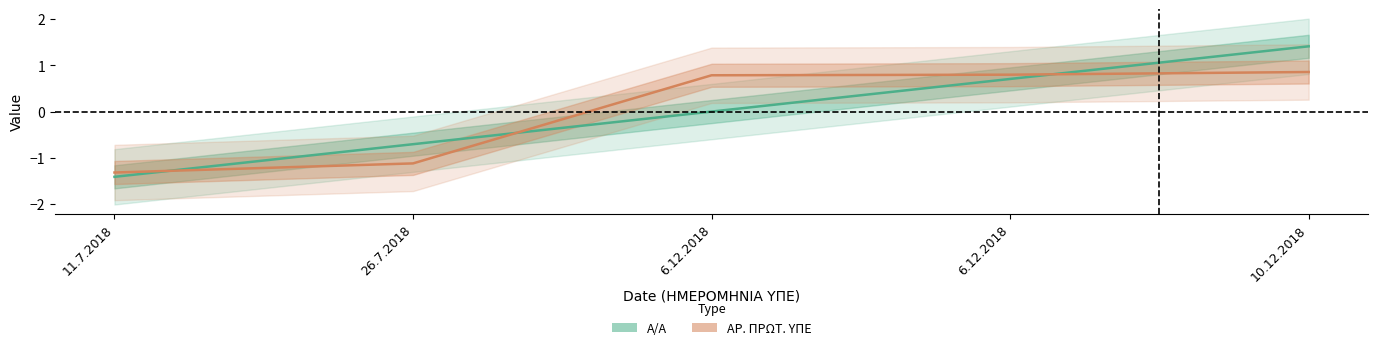

What is the label of the 4th point from the left?

6.12.2018